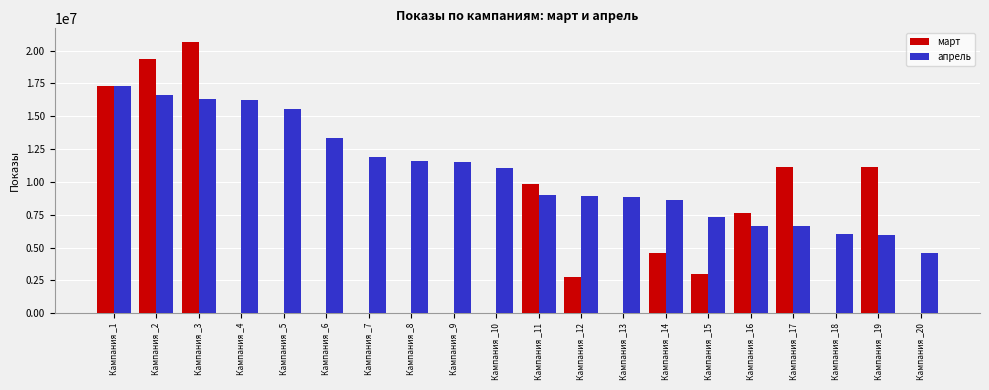

How many categories are shown in the chart?

20